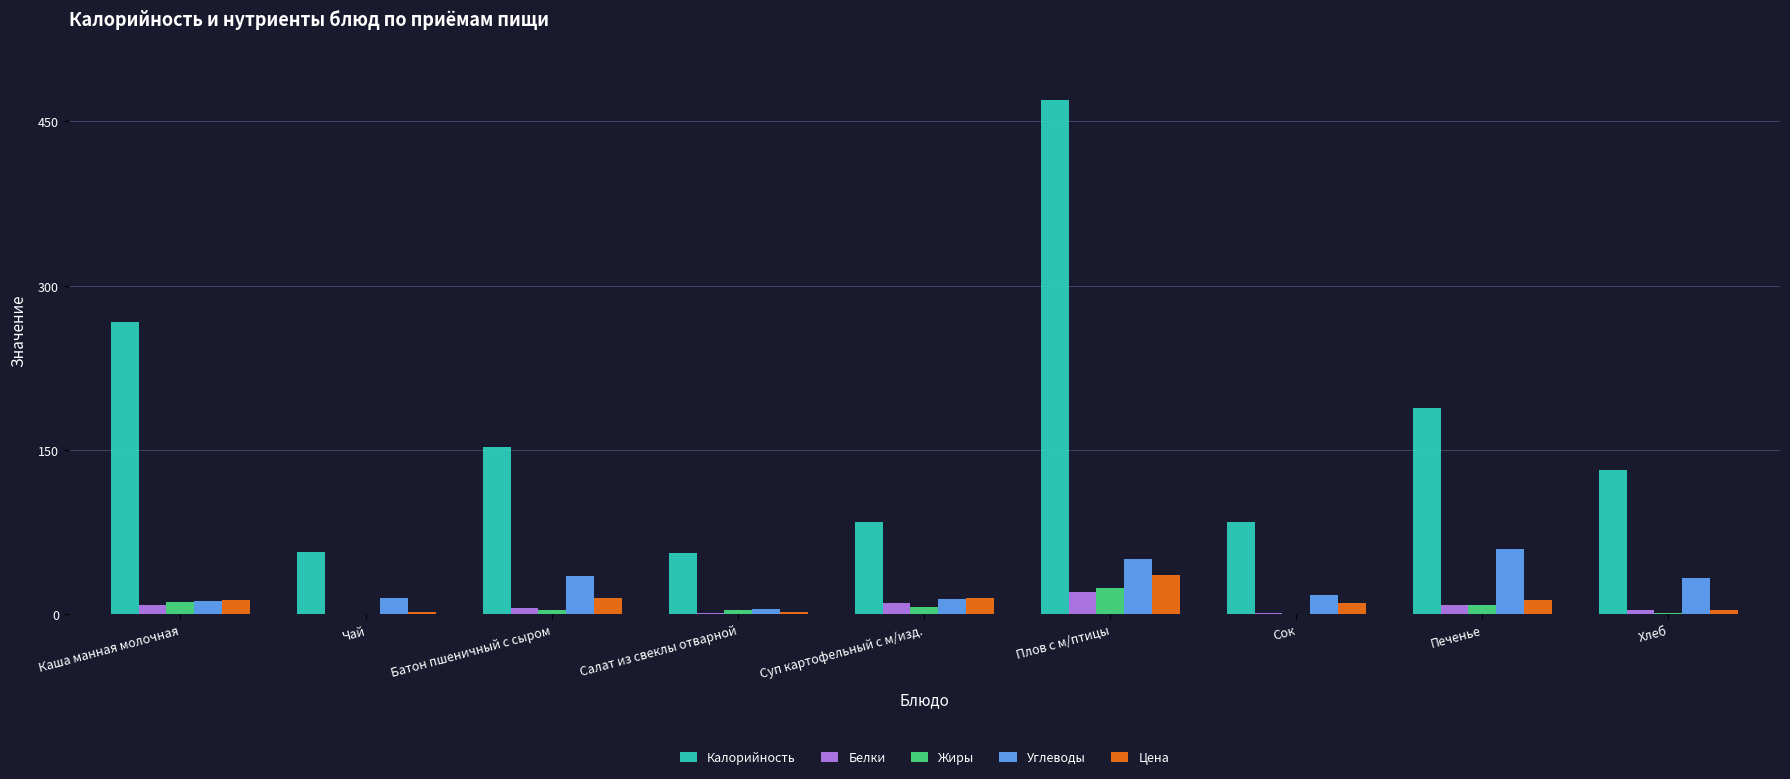

Which label corresponds to the largest value in the chart?

Плов с м/птицы